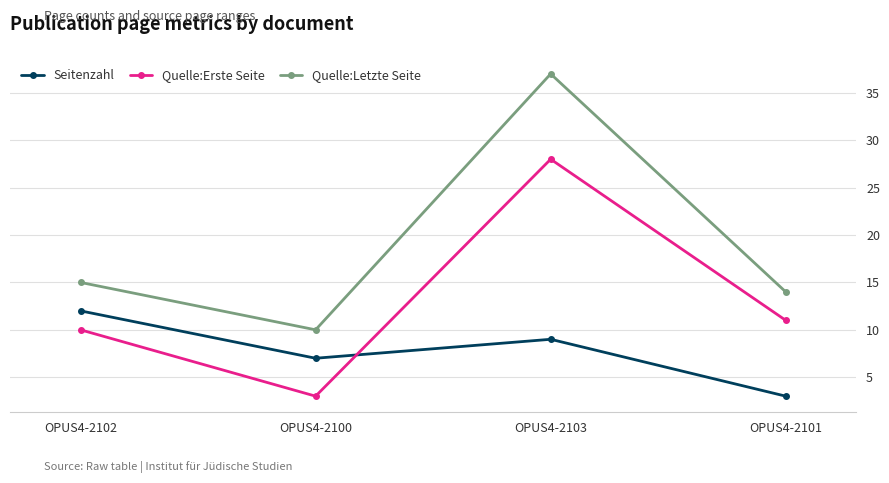

Reading left to right, extract all data points from this chart.

Seitenzahl: 12	7	9	3
Quelle:Erste Seite: 10	3	28	11
Quelle:Letzte Seite: 15	10	37	14